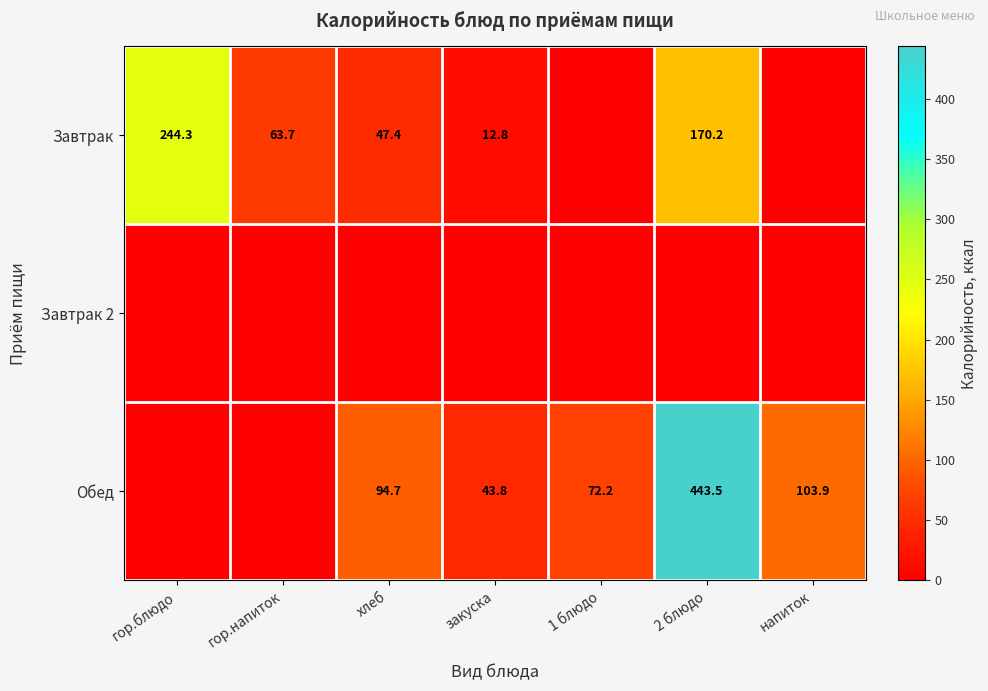

Between 2 блюдо and напиток, which is larger?

2 блюдо